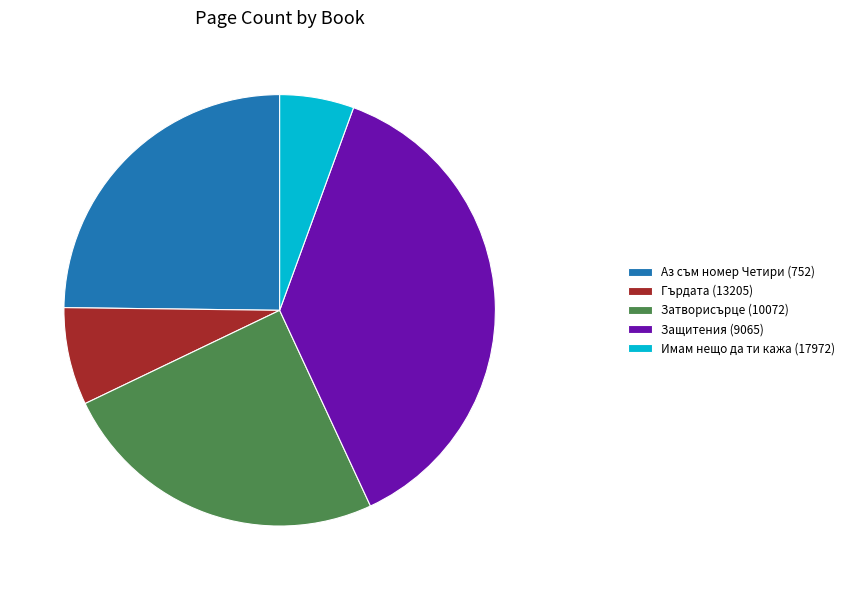

Is it true that Аз съм номер Четири (752) is 11% of the pie?

False